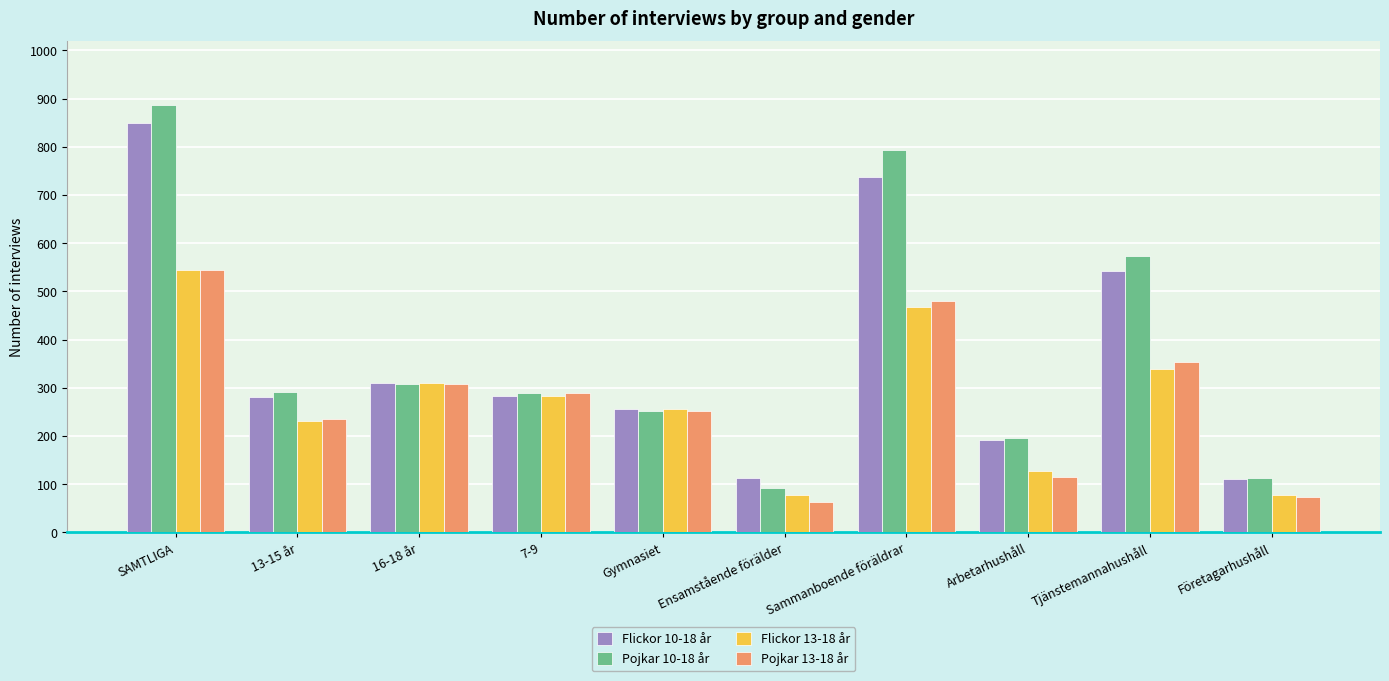

Between 13-15 år and Företagarhushåll, which series saw the biggest shift?

Pojkar 10-18 år